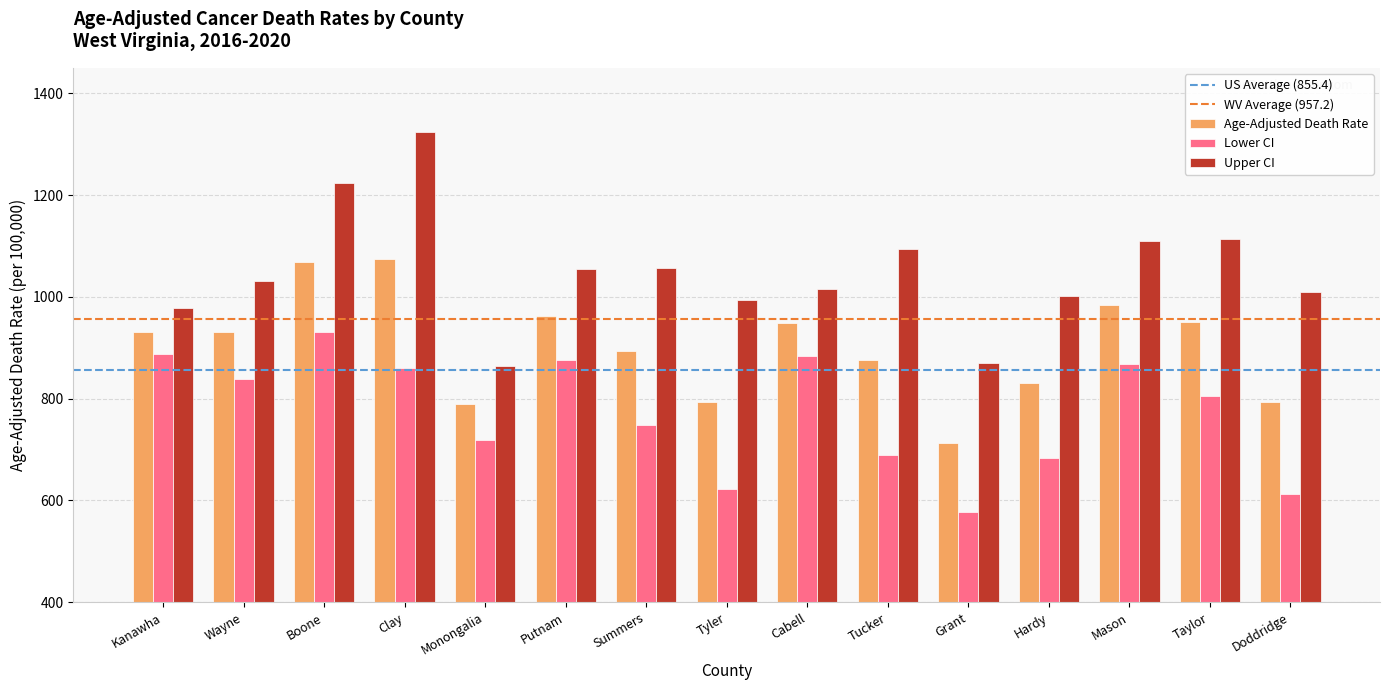

Where is Age-Adjusted Death Rate nearest to the value 893?

Summers